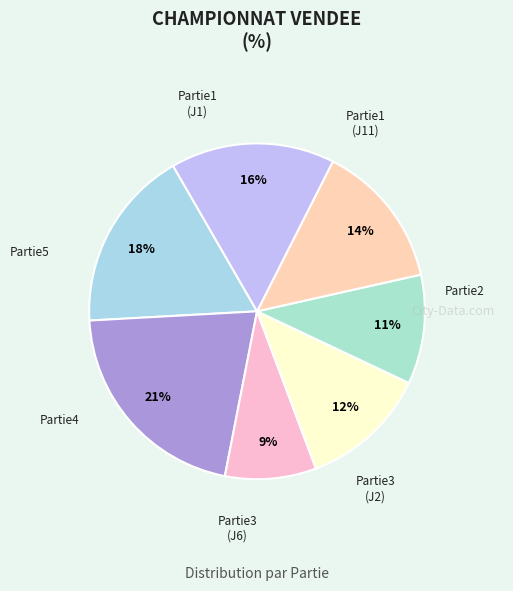

Count the number of slices in the pie.

7